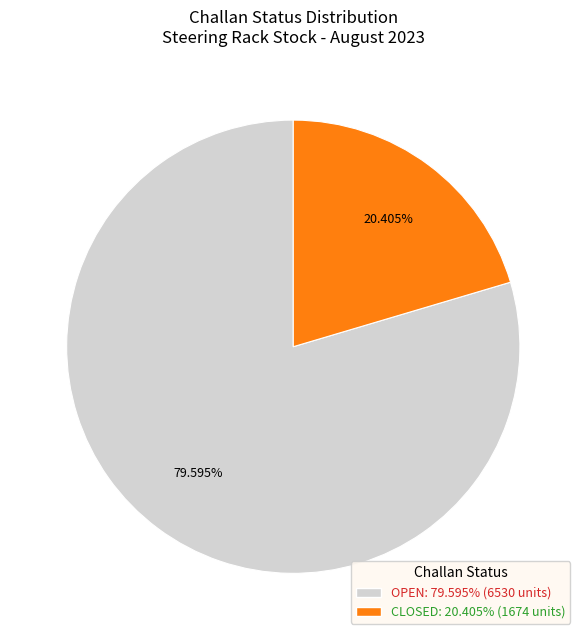

To the nearest percent, what percentage of the pie is OPEN?

80%